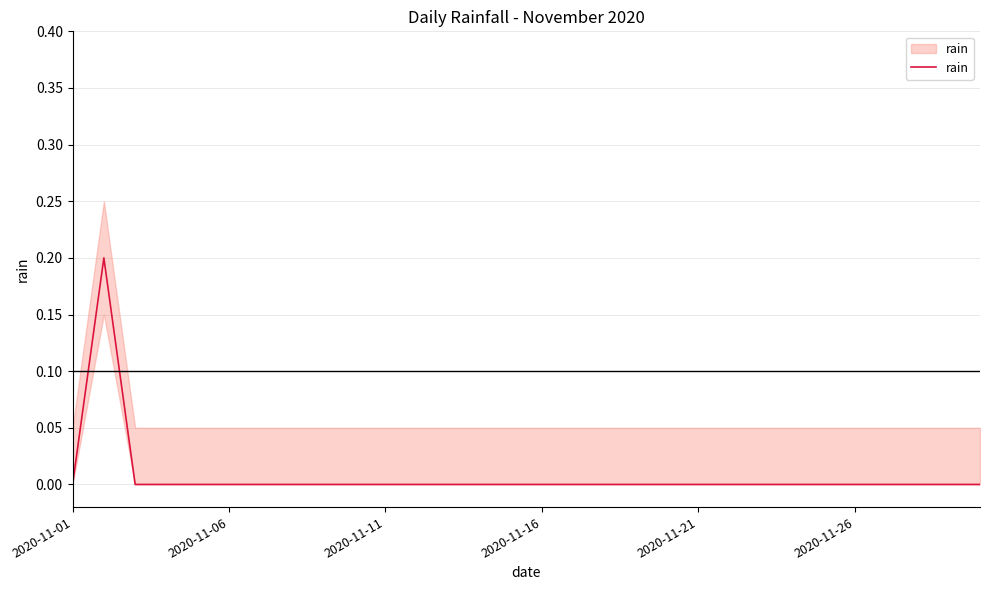

Reading left to right, list all the values displayed in this chart.

0.0	0.2	0.0	0.0	0.0	0.0	0.0	0.0	0.0	0.0	0.0	0.0	0.0	0.0	0.0	0.0	0.0	0.0	0.0	0.0	0.0	0.0	0.0	0.0	0.0	0.0	0.0	0.0	0.0	0.0